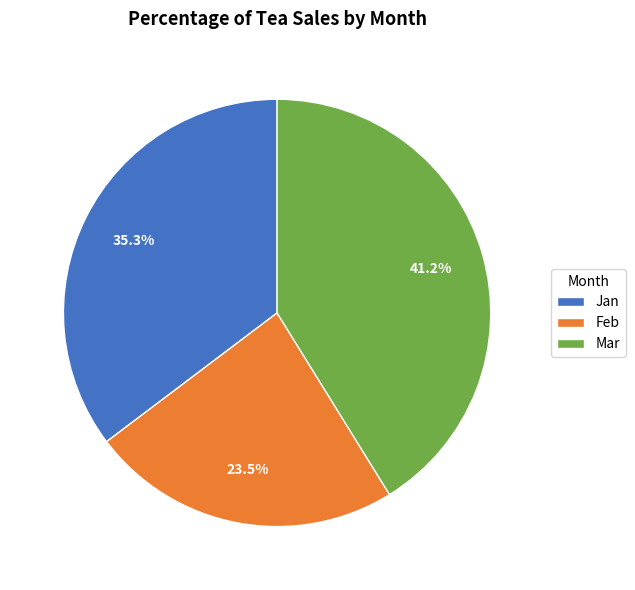

Which category has the smallest portion of the pie?

Feb